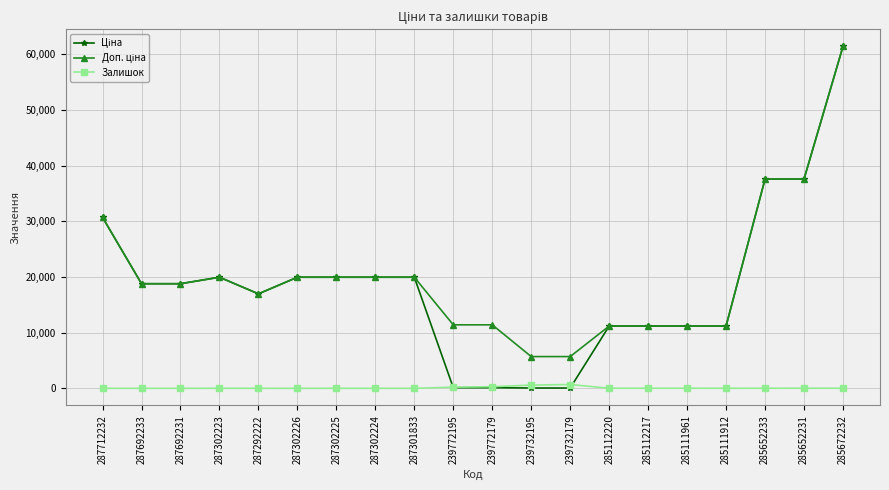

The Залишок series shows 0.0 at 287692233. True or false?

True